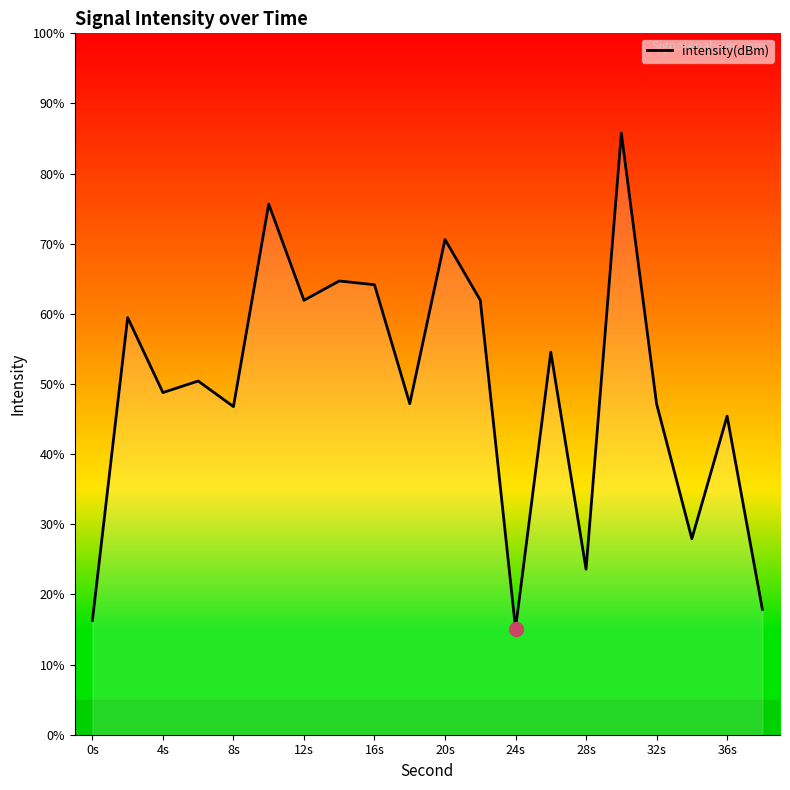

Does the chart display data point markers on the line(s)?

No